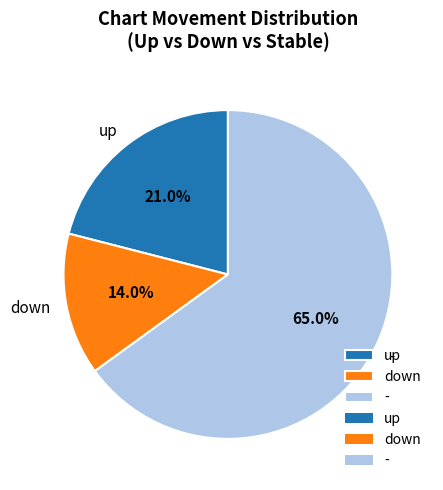

True or false: up accounts for 35% of the total.

False